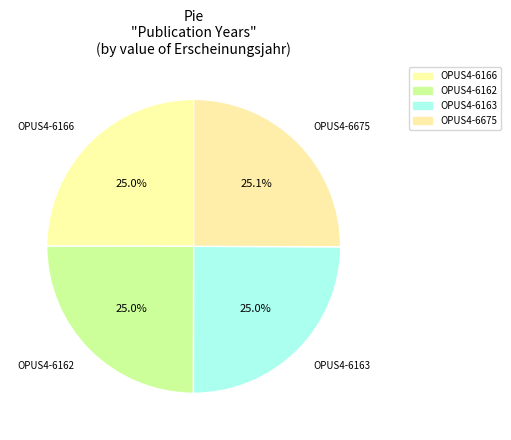

To the nearest percent, what is the combined percentage of OPUS4-6166 and OPUS4-6162?

50%